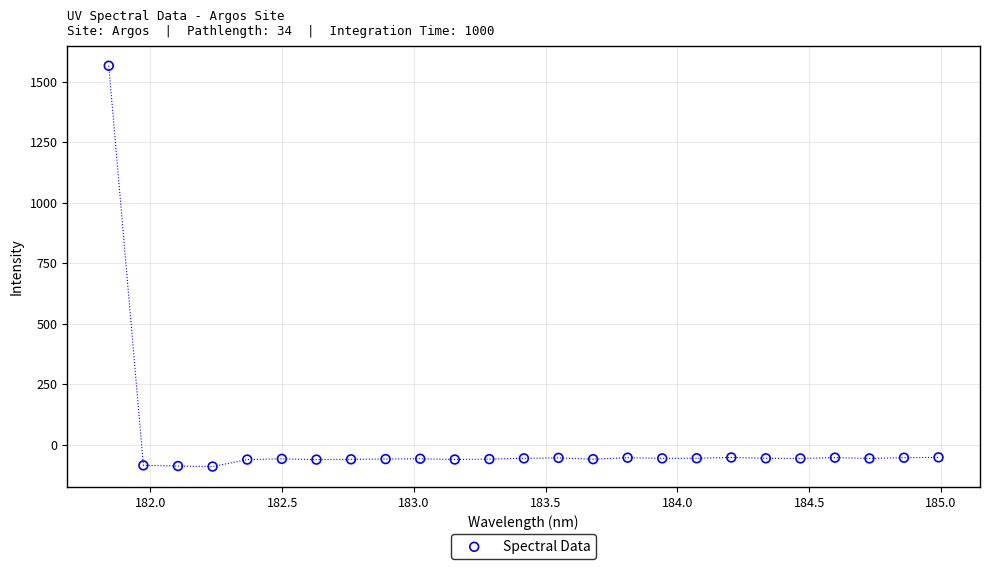

What is the range of Y values (max minus min)?

1656.3